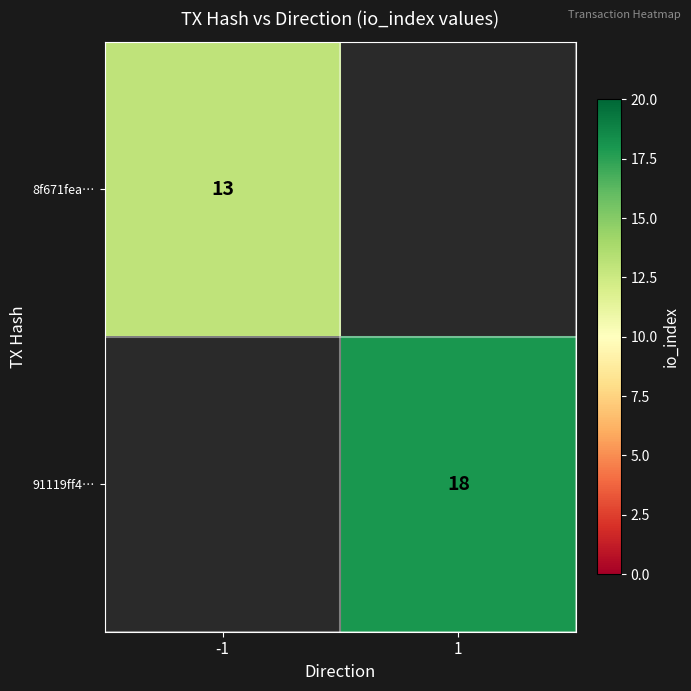

Is it true that 91119ff4… equals 18 at 1?

True